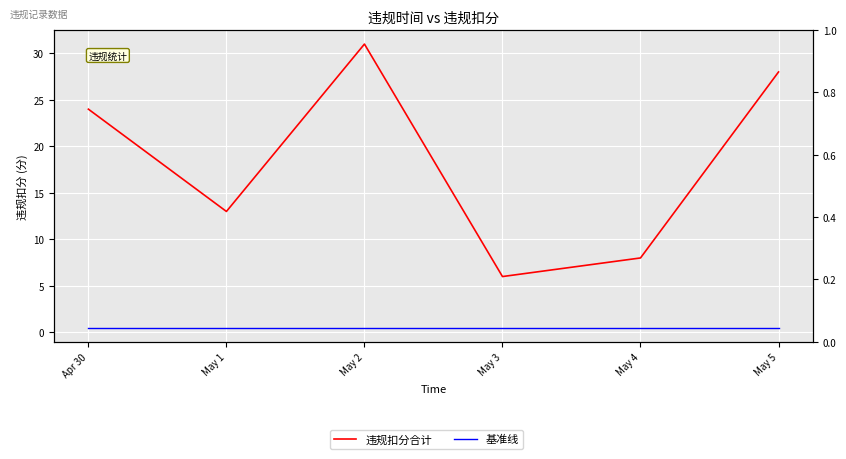

Which series has the largest total across all categories?

违规扣分合计